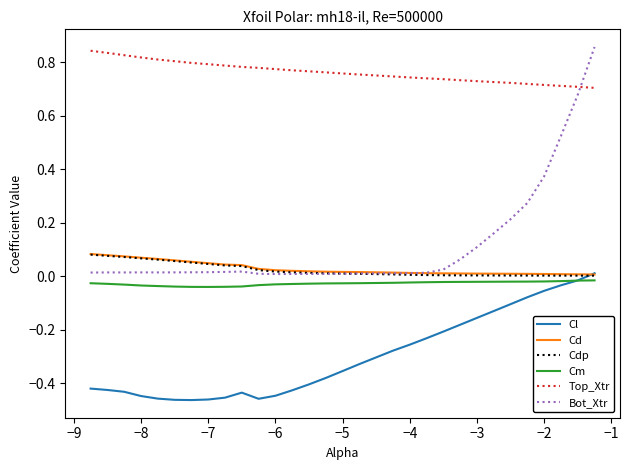

True or false: Top_Xtr and Cd intersect in this chart.

False